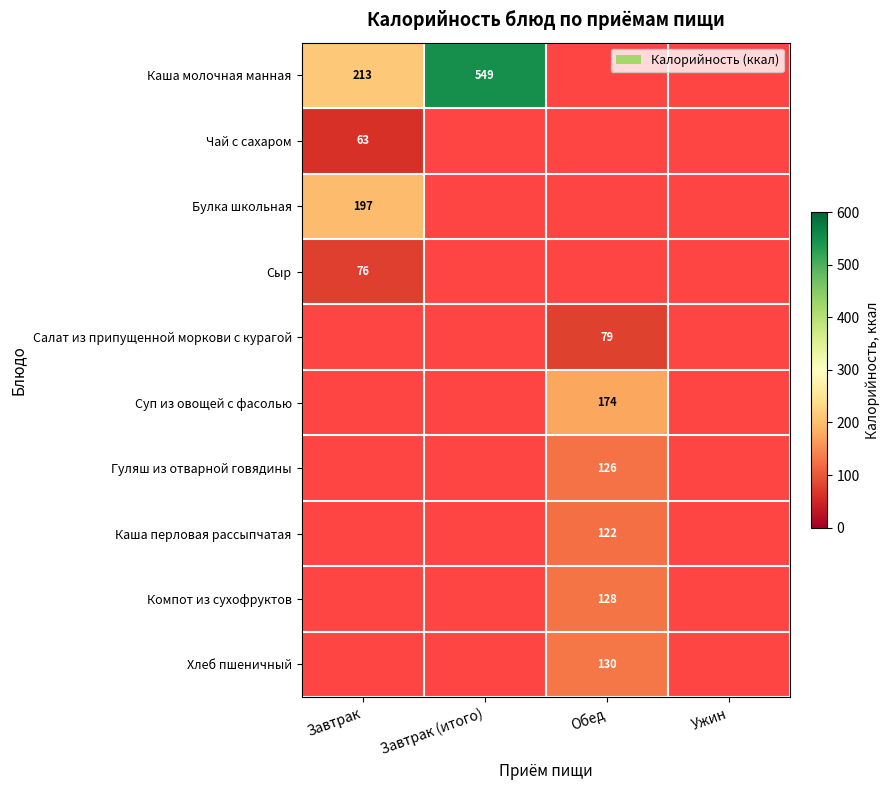

Is it true that Салат из припущенной моркови с курагой equals 79 at Обед?

True